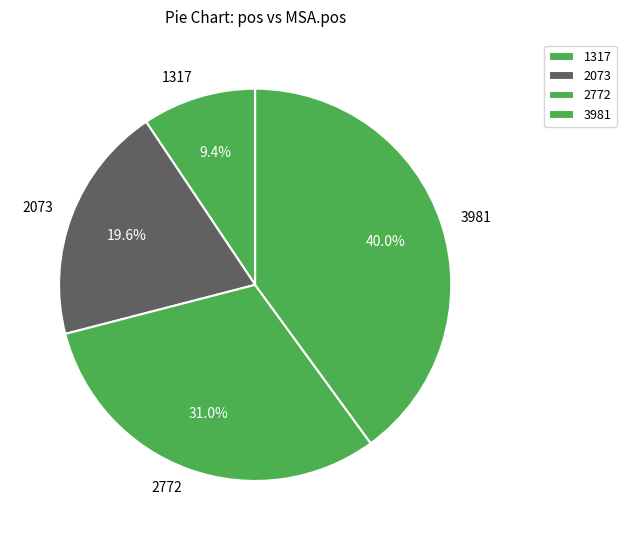

What percentage is NOT represented by 2772?

69.0%